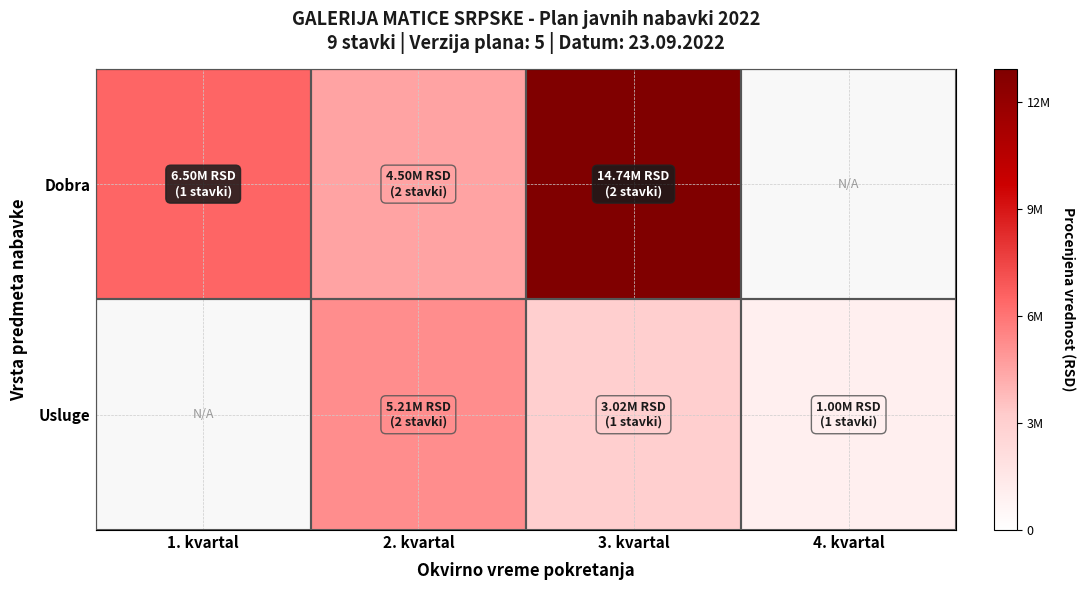

The Usluge series shows 6949695.1 at 2. kvartal. True or false?

False